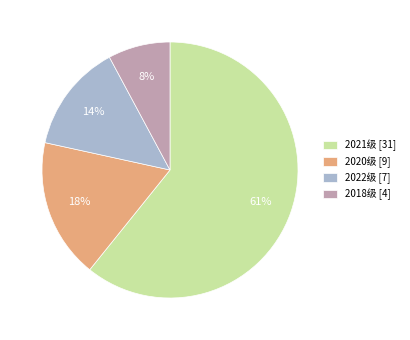

What percentage is the 2020级 [9] slice, to the nearest percent?

18%